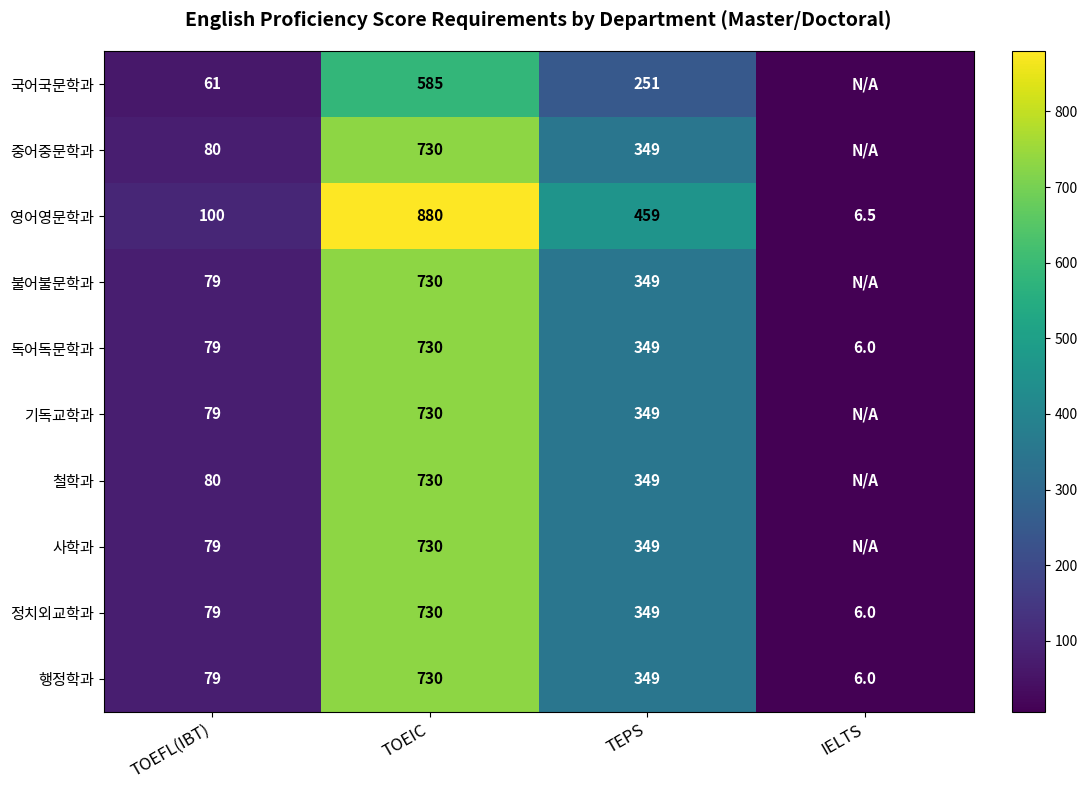

Which category has the lowest value across all series?

IELTS